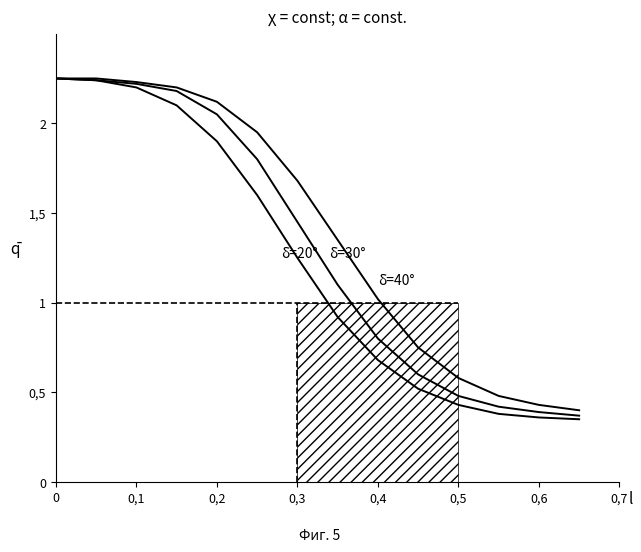

Is this an area chart (filled region under the line)?

No